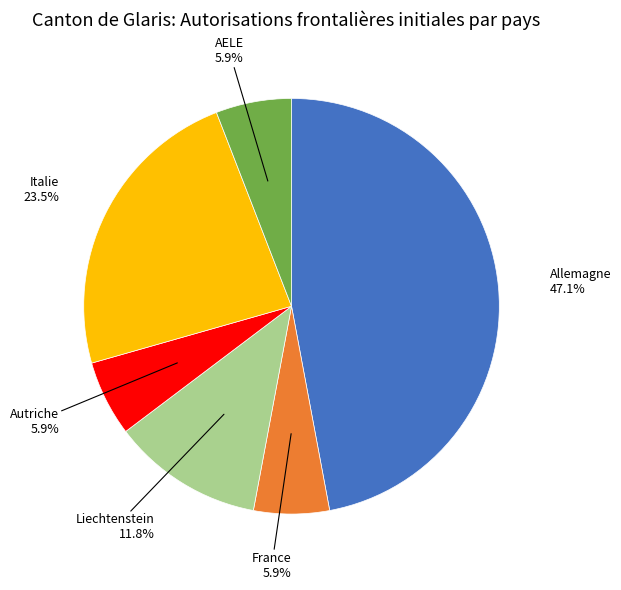

The AELE slice represents 16% of the pie. True or false?

False